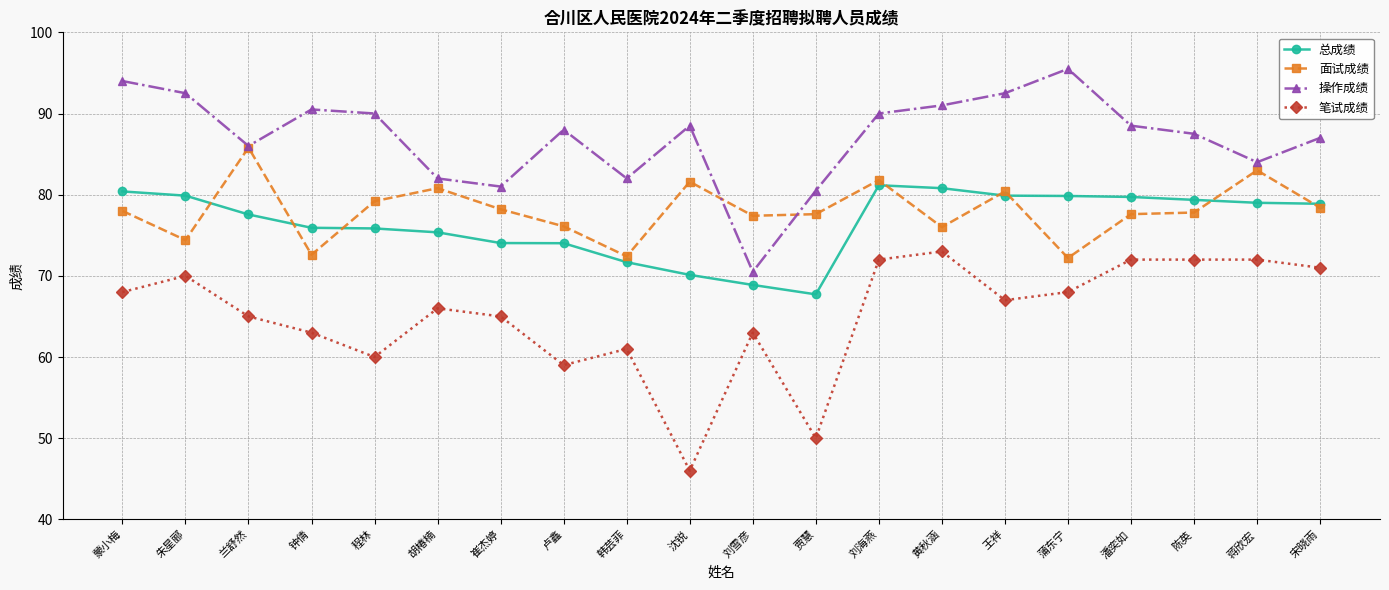

At how many categories does at least one series exceed 92?

4